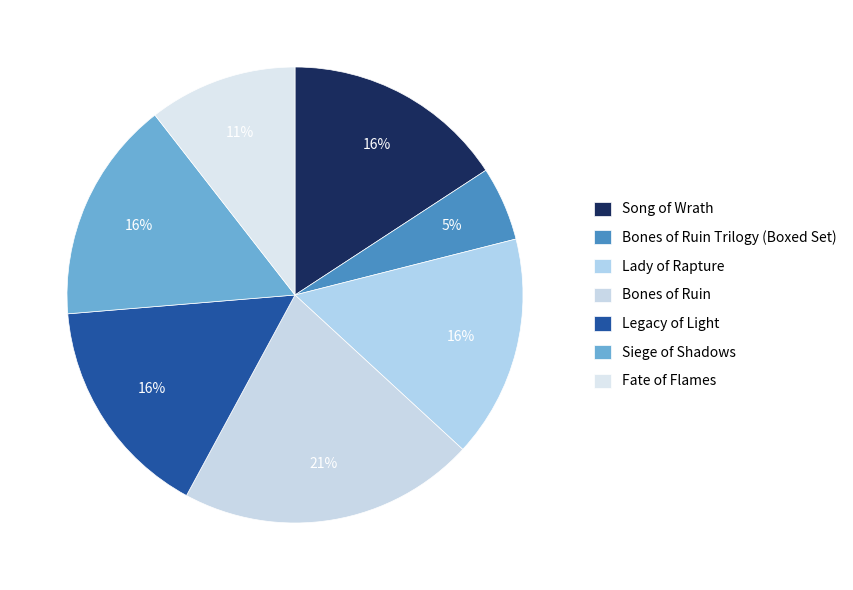

Does any single category account for the majority?

No